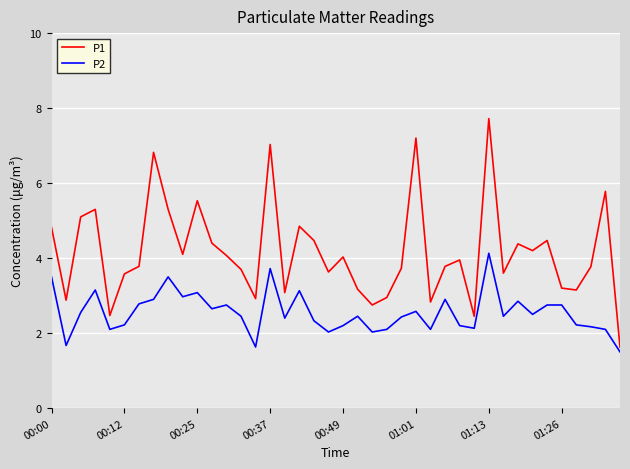

Rank the series by their maximum value, from highest to lowest.

P1, P2